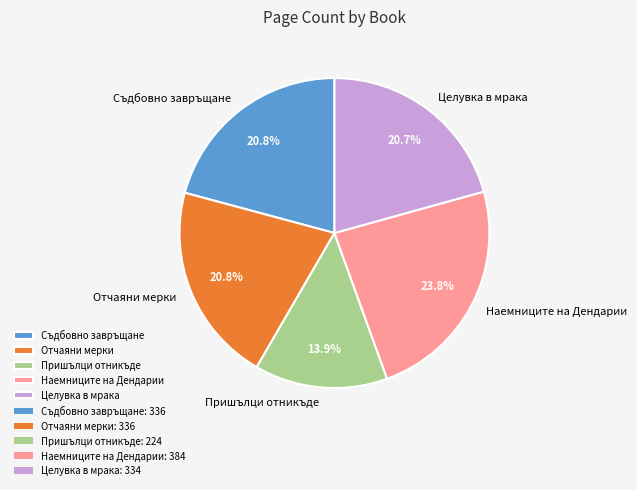

Which category has the biggest portion of the pie?

Наемниците на Дендарии